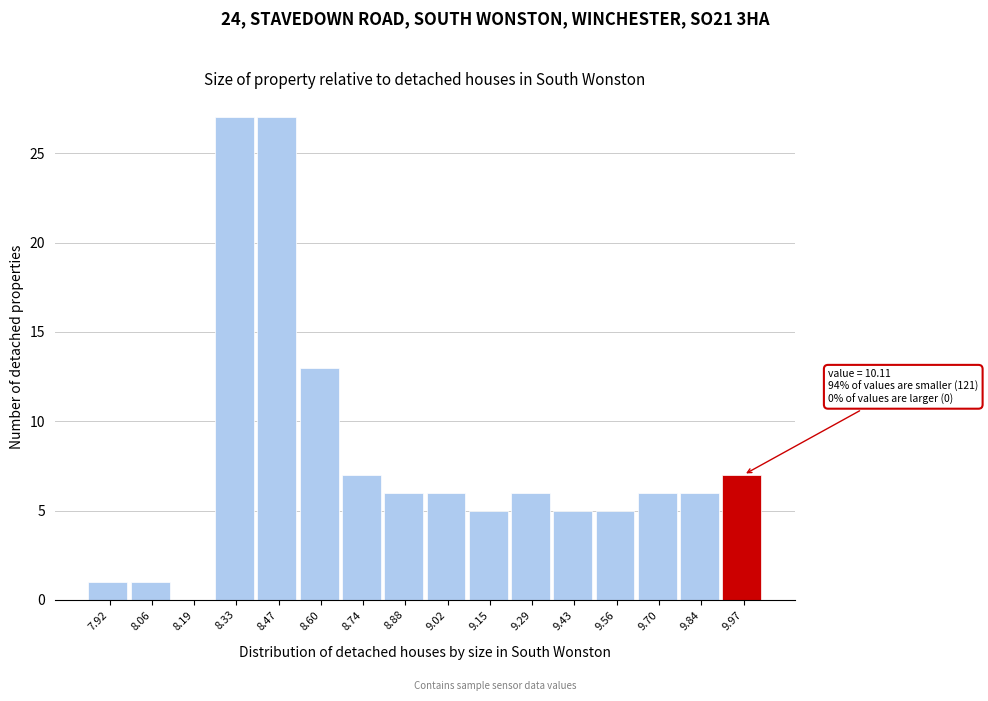

Reading right to left, what are all the values shown in this chart?

9.97=7	9.84=6	9.70=6	9.56=5	9.43=5	9.29=6	9.15=5	9.02=6	8.88=6	8.74=7	8.60=13	8.47=27	8.33=27	8.19=0	8.06=1	7.92=1